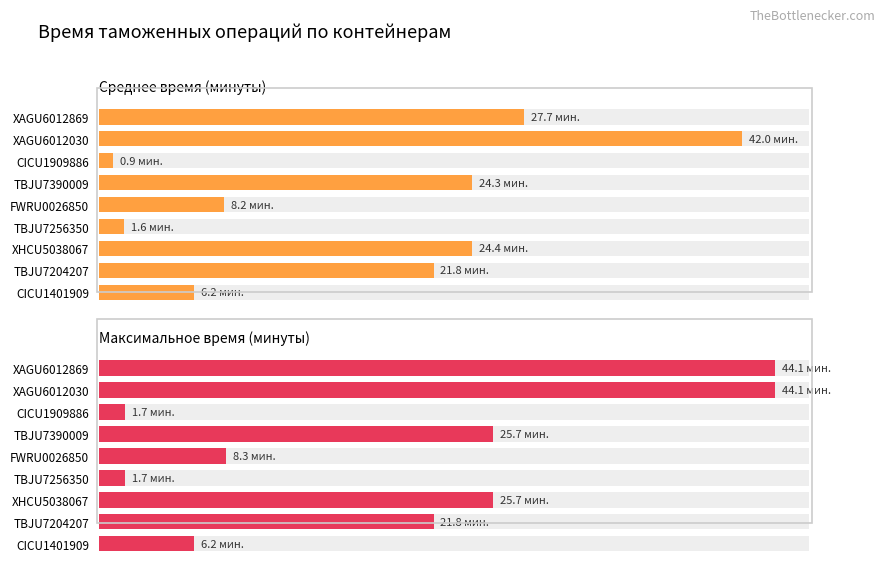

What is the value of the Среднее время (минуты) bar at the 2nd from the left?

42.0